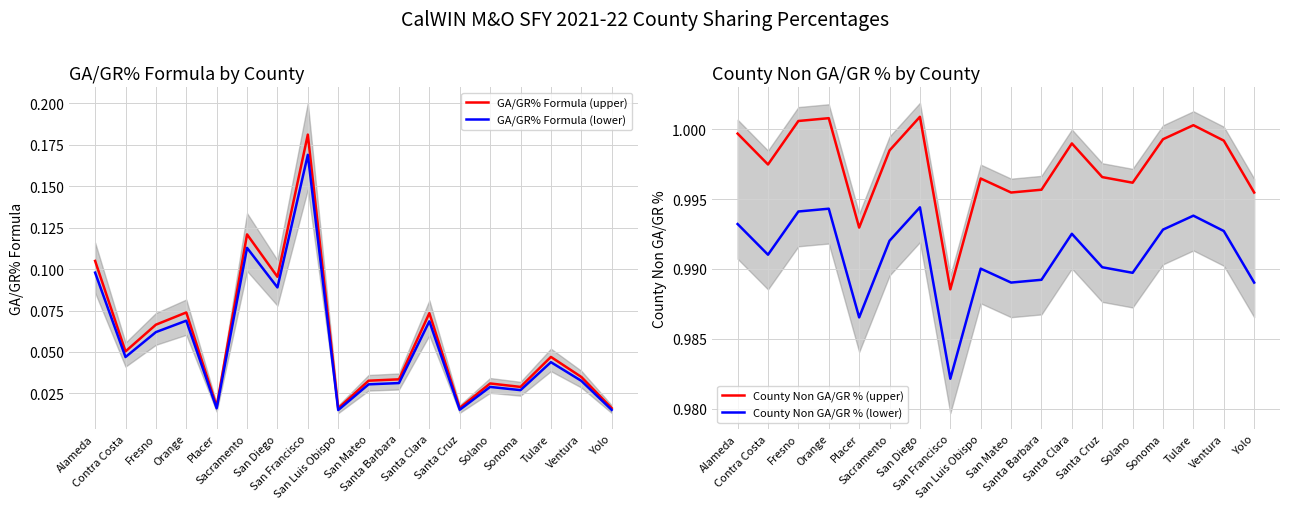

Rank the series by their maximum value, from highest to lowest.

County Non GA/GR % (upper), County Non GA/GR % (lower), GA/GR% Formula (upper), GA/GR% Formula (lower)